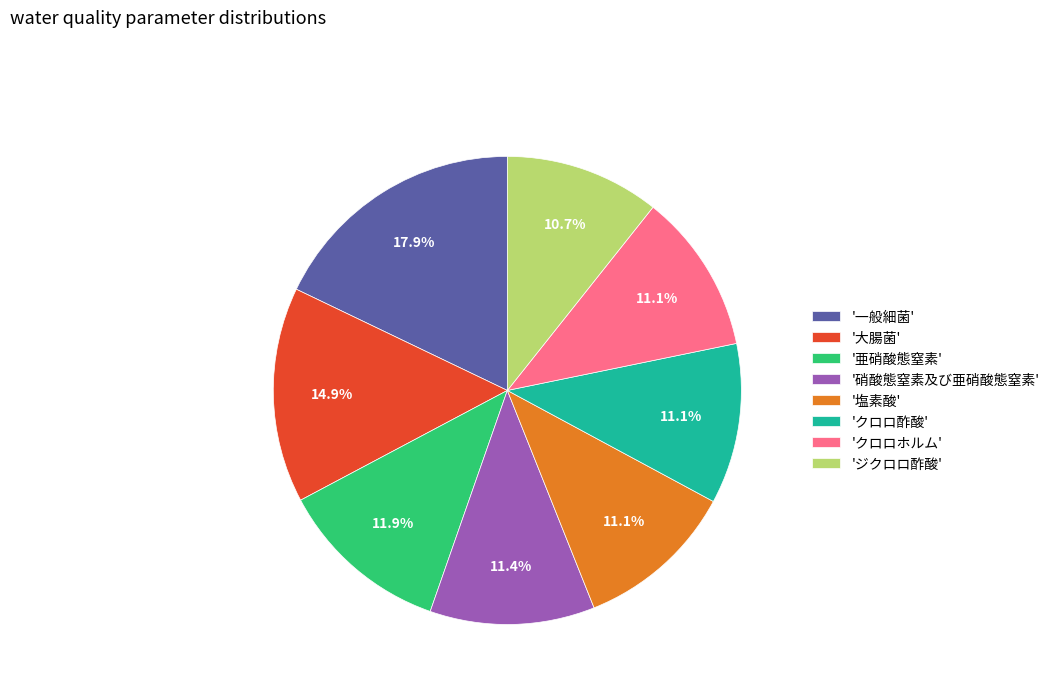

How many slices are in this pie chart?

8